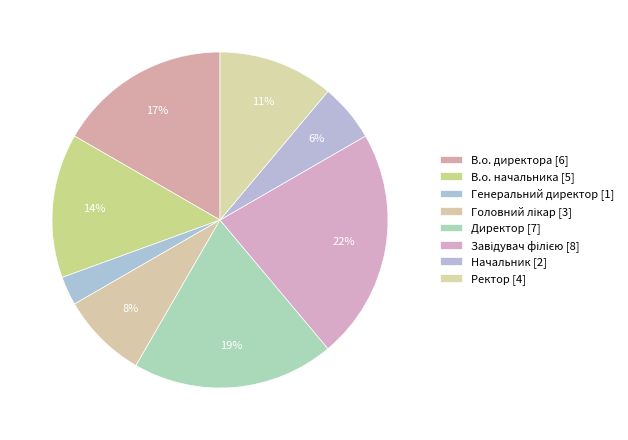

How many slices are in this pie chart?

8